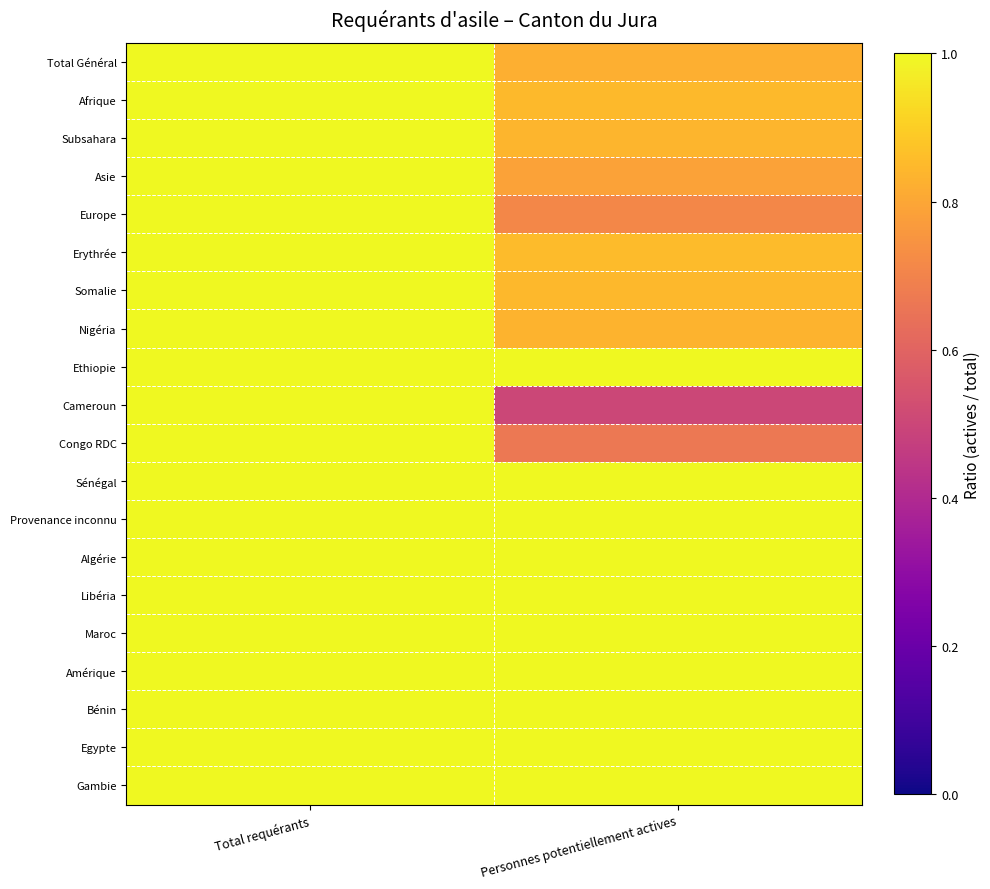

What is the smallest value displayed?

0.5